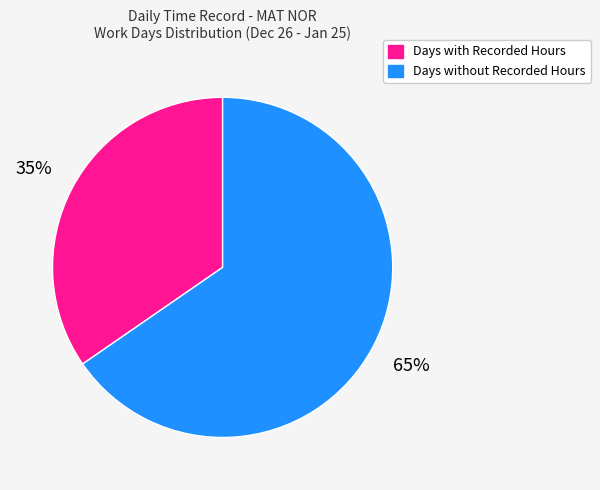

Is it true that Days with Recorded Hours is 35% of the pie?

True